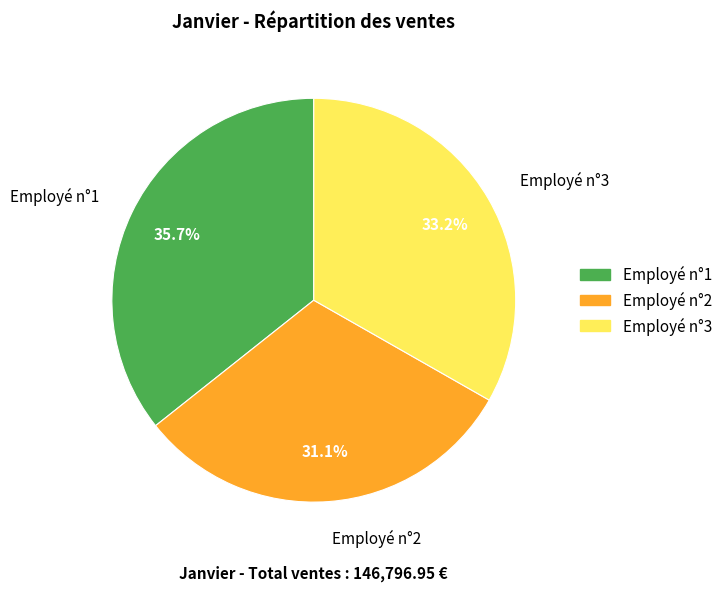

How many segments does this pie chart have?

3